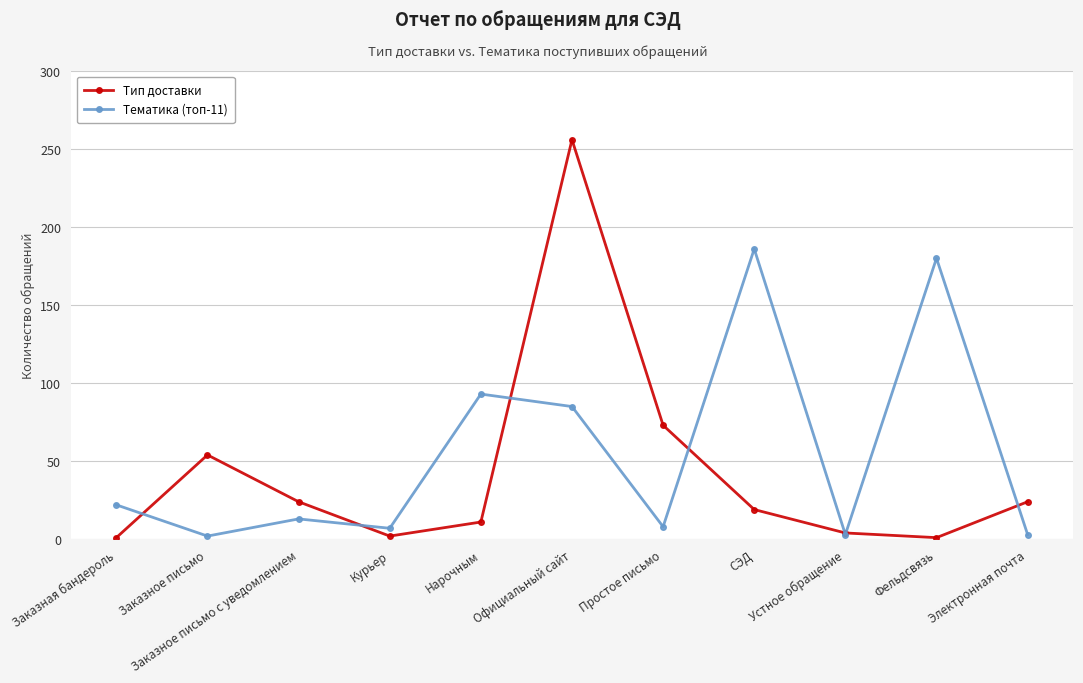

What is the difference between the maximum and minimum values in the Тип доставки series?

255